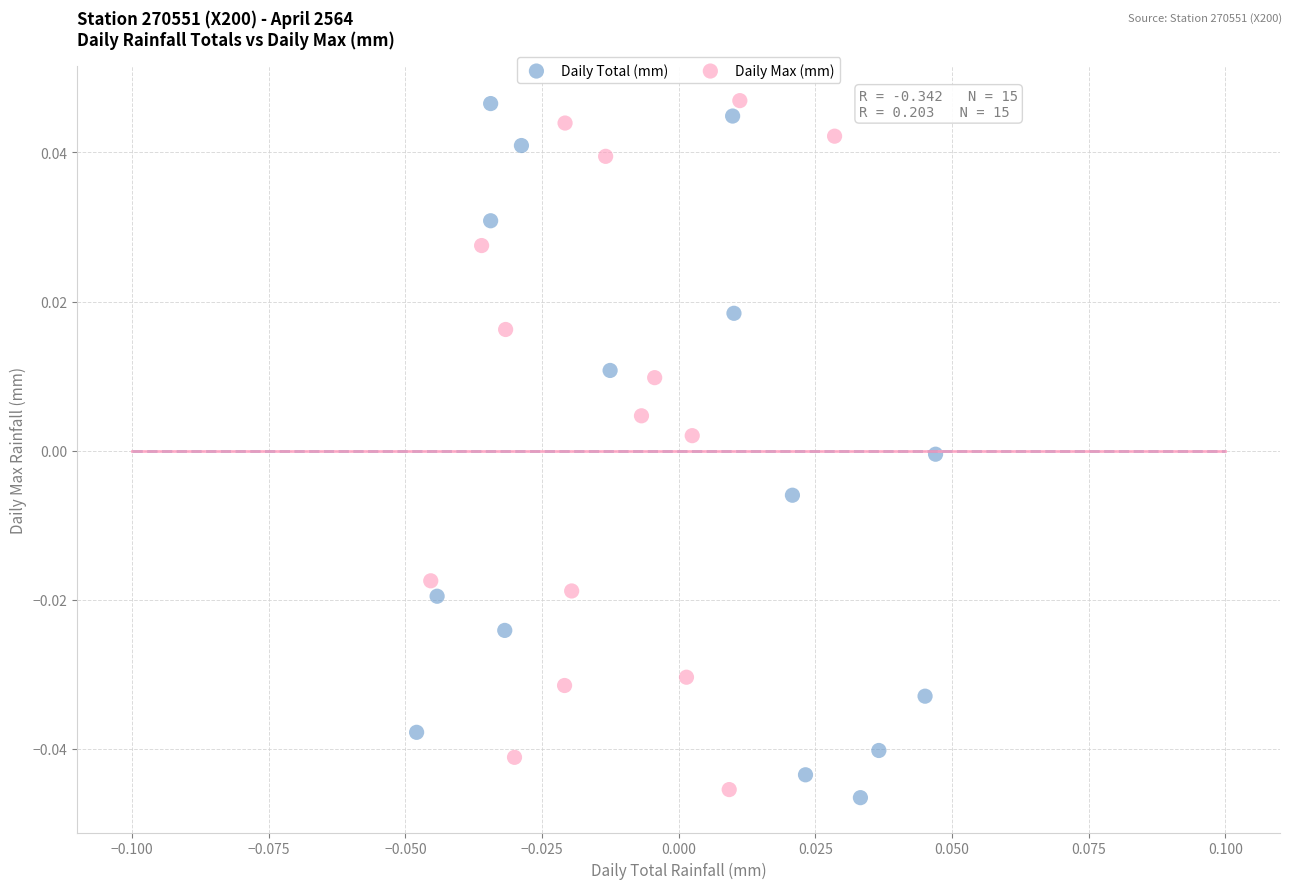

What are all the series names shown in the legend?

Daily Total (mm), Daily Max (mm)